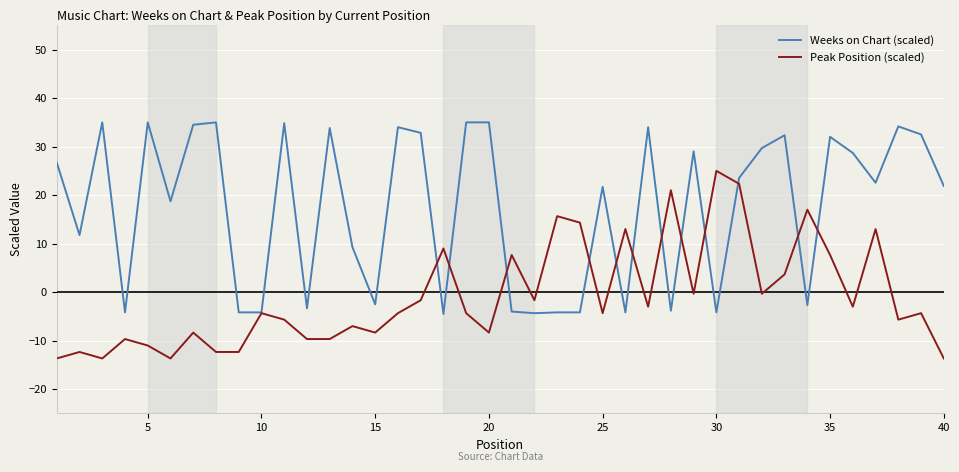

Rank the series by their maximum value, from lowest to highest.

Peak Position (scaled), Weeks on Chart (scaled)